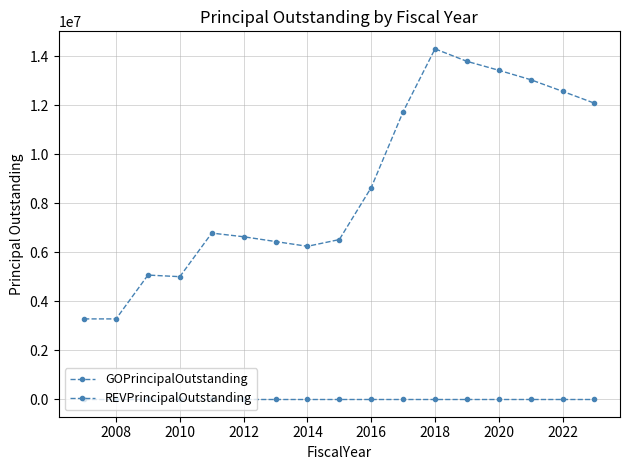

At how many categories does at least one series exceed 11769812?

6